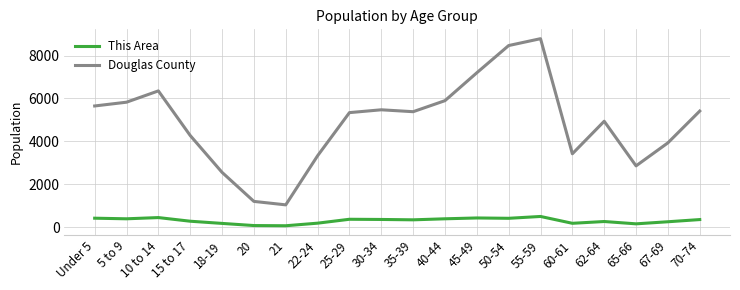

What position from the left is 62-64?

17